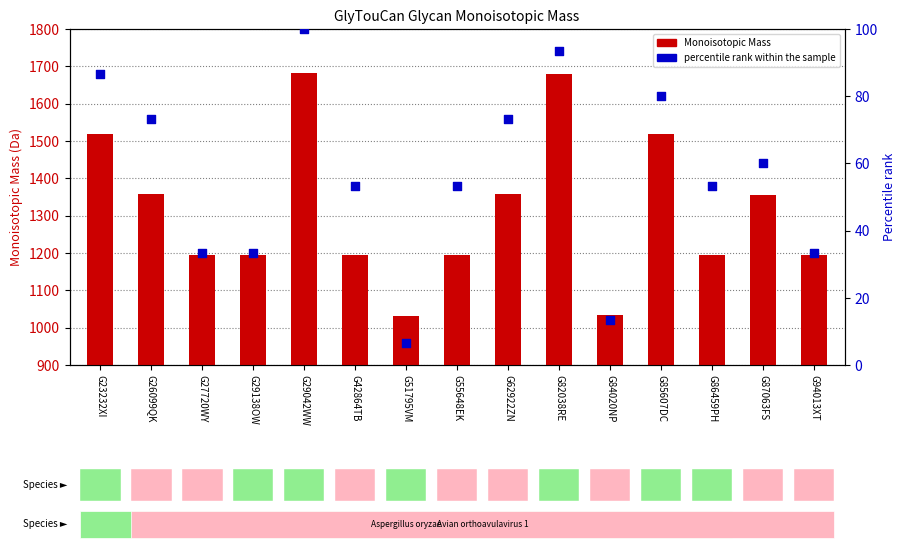

At how many categories does at least one series exceed 1629?

2